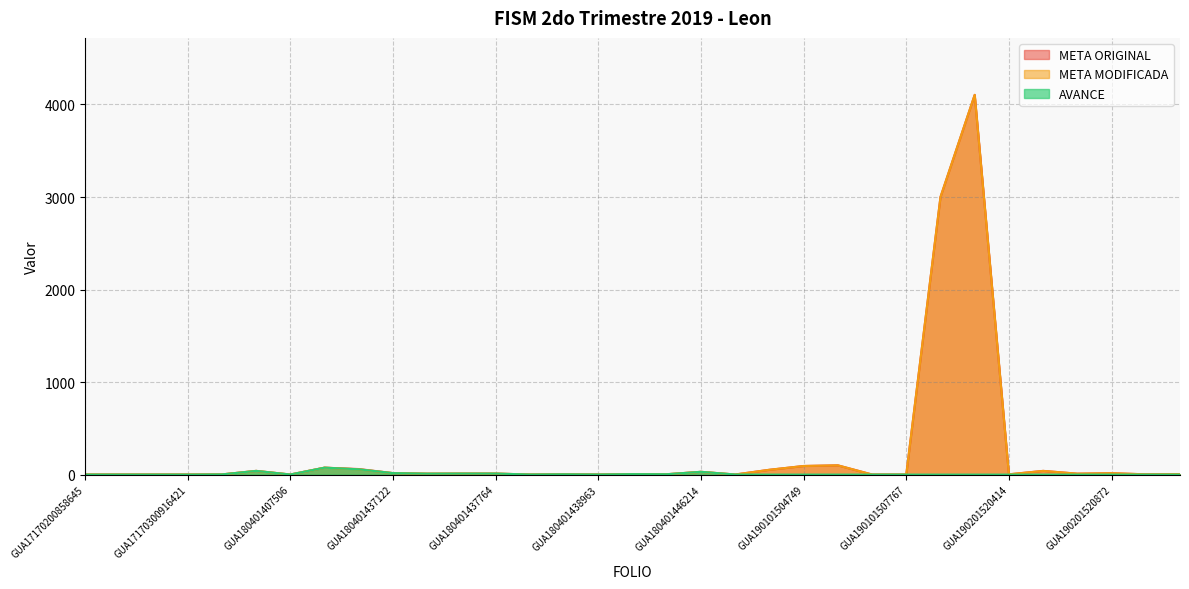

What is the label of the 10th point from the left?

GUA180401437122